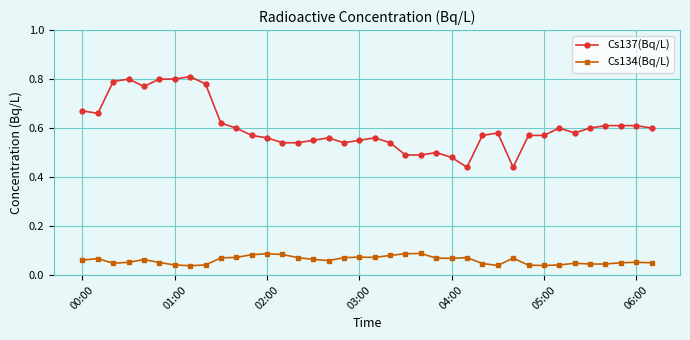

Which series has the largest total across all categories?

Cs137(Bq/L)